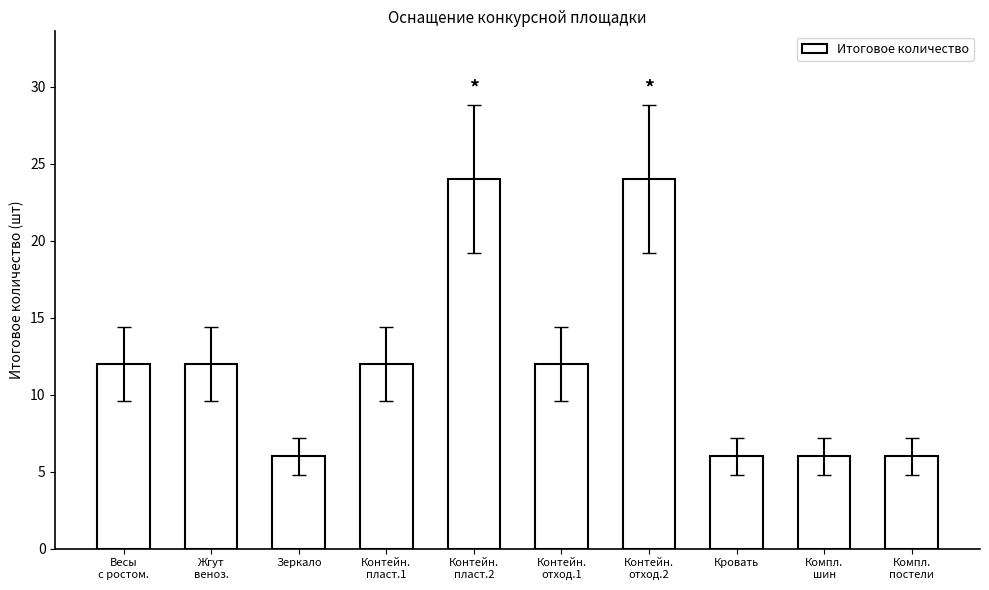

Which has a higher value, Контейн.
отход.1 or Контейн.
отход.2?

Контейн.
отход.2